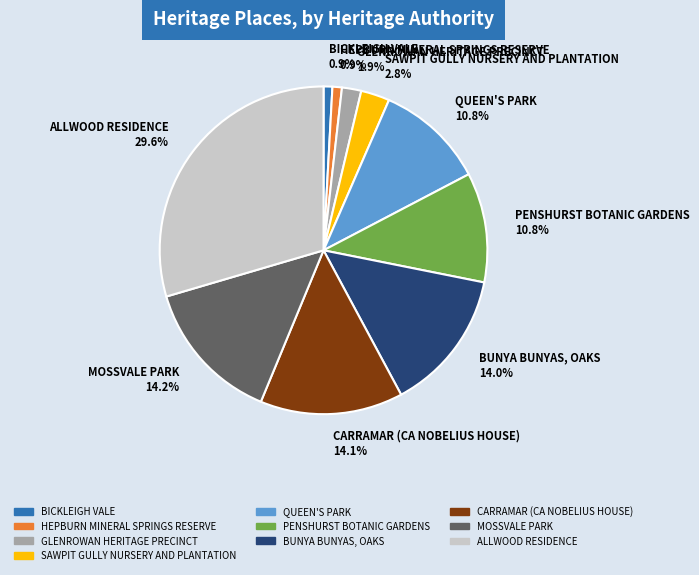

To the nearest percent, what is the difference between the BICKLEIGH VALE and CARRAMAR (CA NOBELIUS HOUSE) slice percentages?

13%